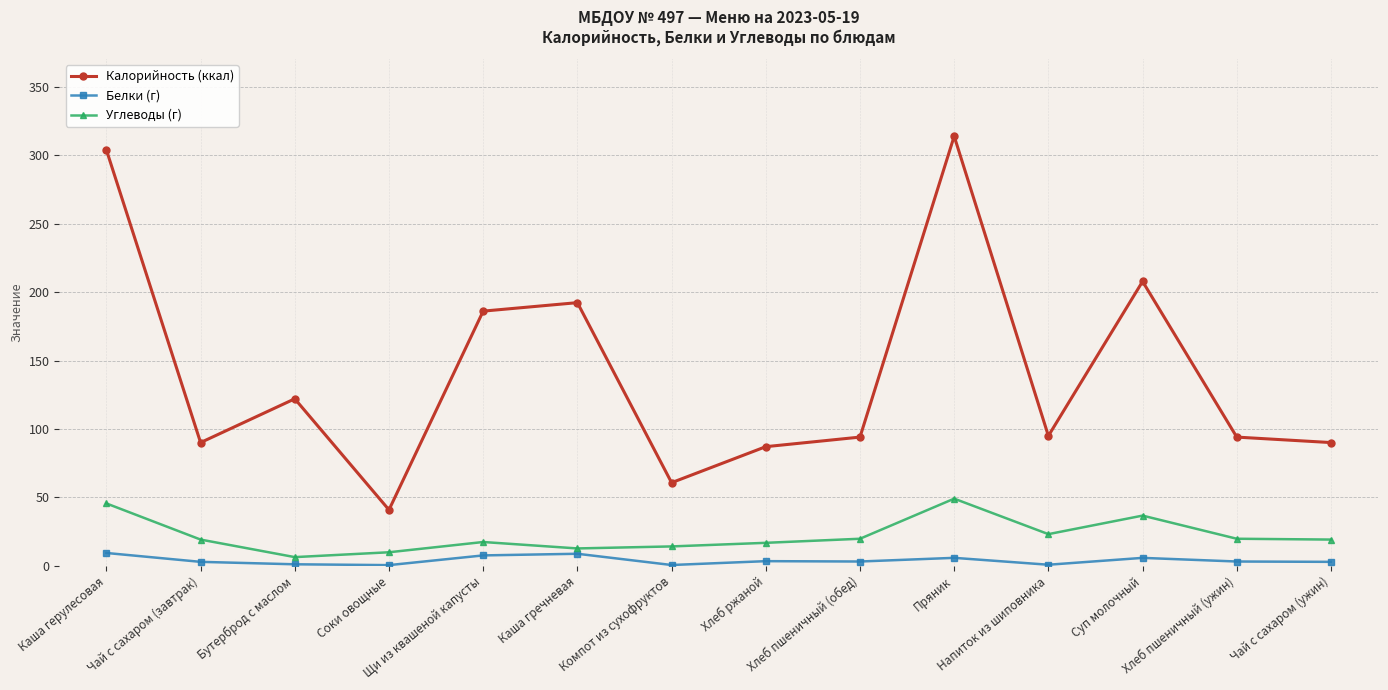

Between Чай с сахаром (завтрак) and Бутерброд с маслом, which series saw the biggest shift?

Калорийность (ккал)